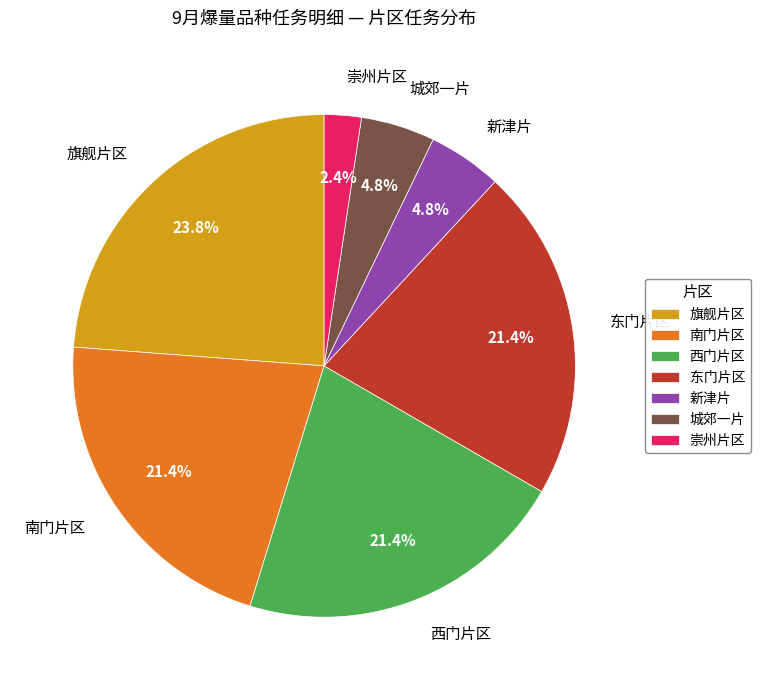

Is the sum of 南门片区 and 崇州片区 greater than half?

No